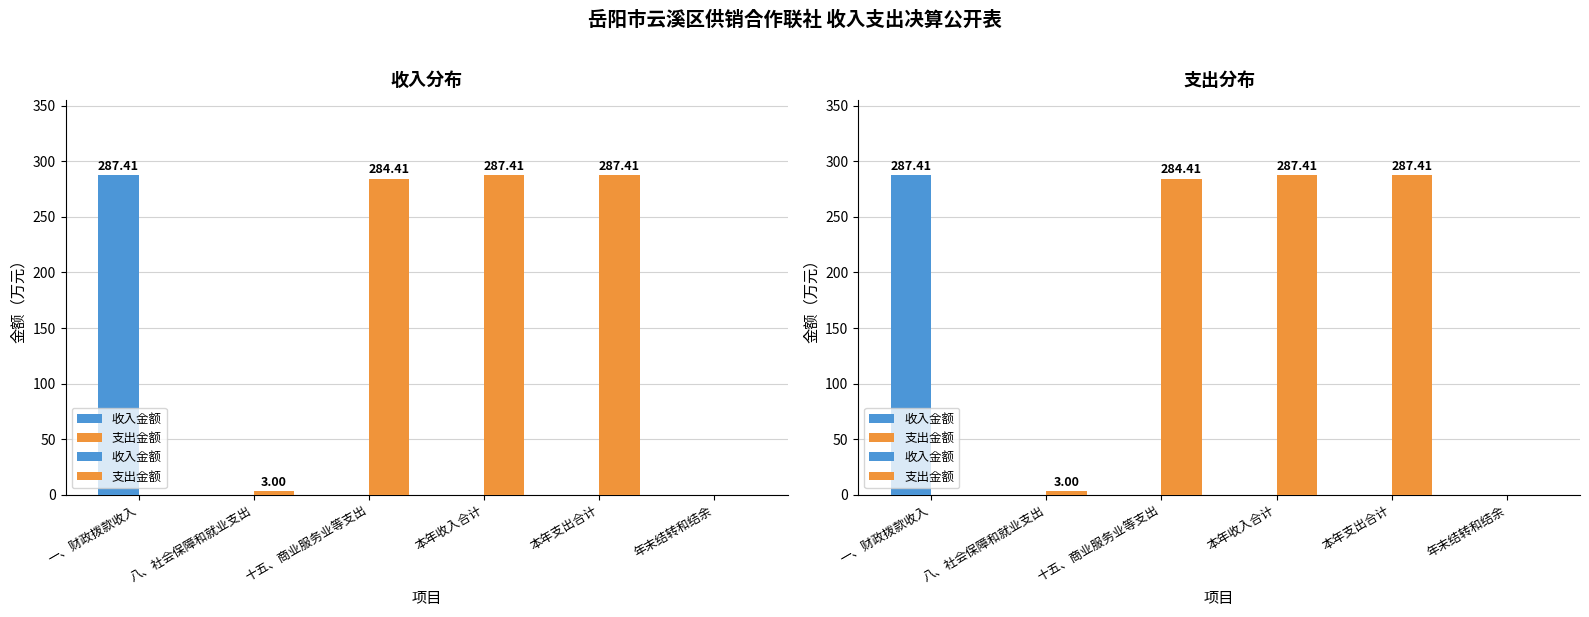

Which label corresponds to the largest value in the chart?

一、财政拨款收入